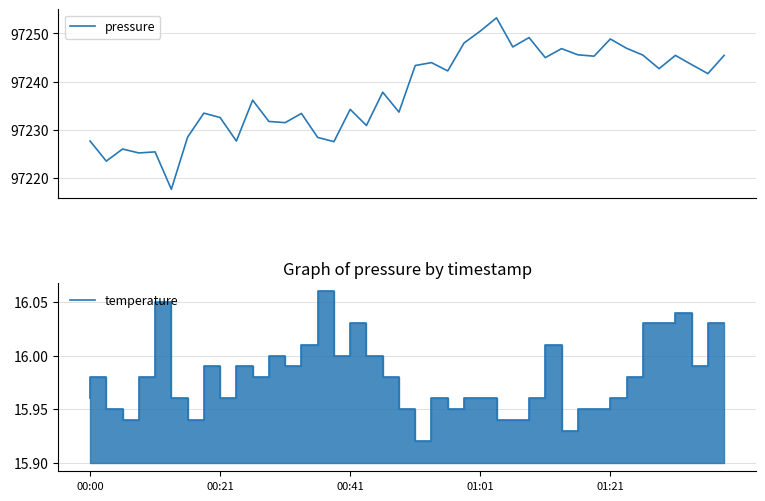

Count the number of data series in this chart.

2